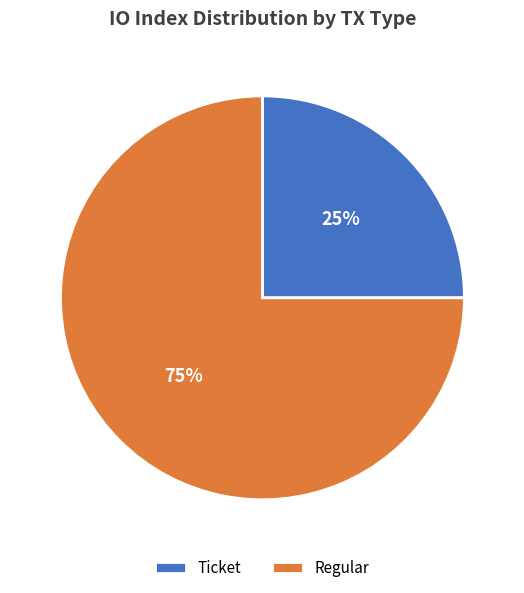

Do Regular and Ticket together represent more than half of the pie?

Yes